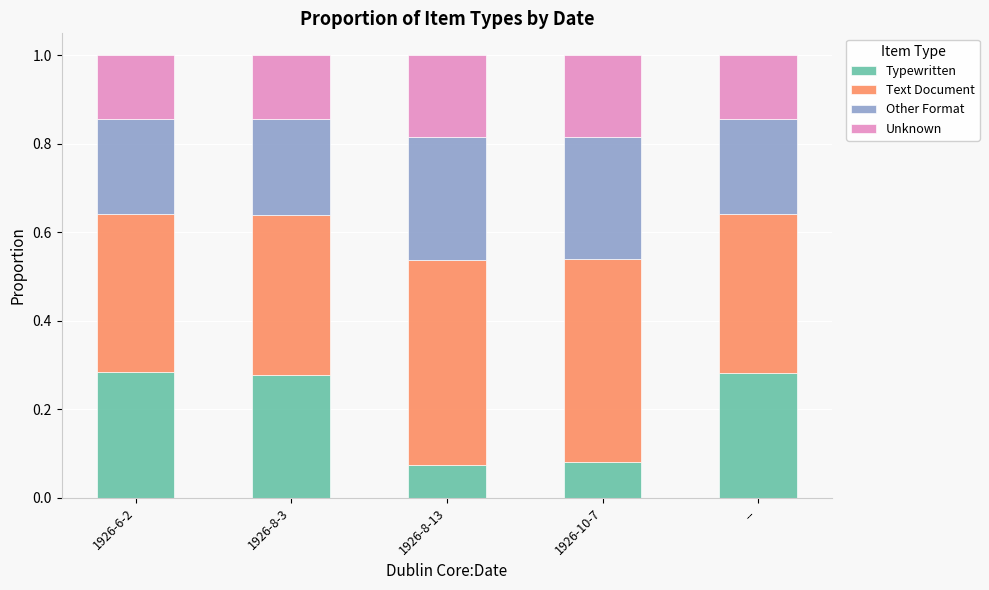

What are all the series names shown in the legend?

Typewritten, Text Document, Other Format, Unknown